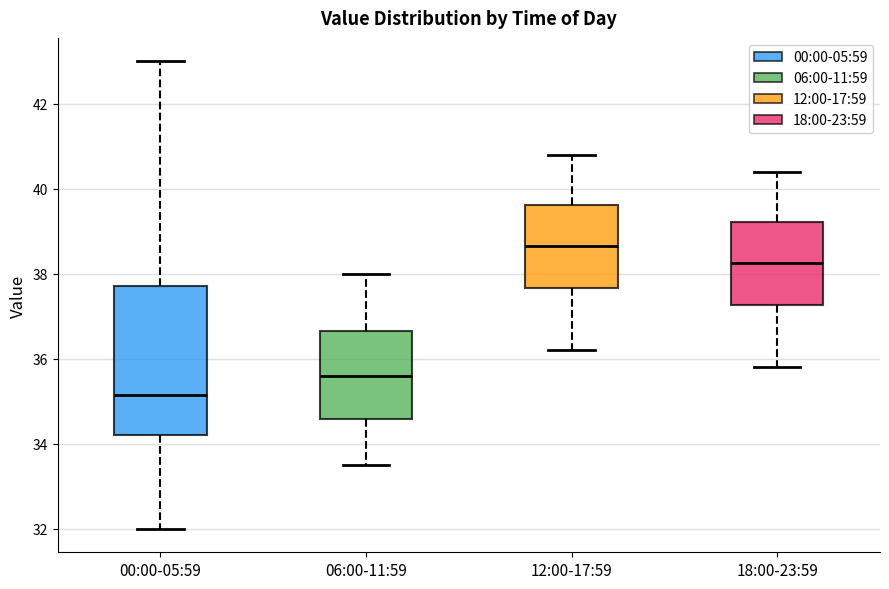

Reading left to right, transcribe this box plot: for each box, give where its median line is, the range the box spans, and where its two whiskers end, as read against the y-axis. The values are not printed on the chart, so give them approximately, as read against the axis.

00:00-05:59: median 35.2, box 34.2 to 37.8, whiskers 32.0 to 43.0
06:00-11:59: median 35.6, box 34.6 to 36.6, whiskers 33.6 to 38.0
12:00-17:59: median 38.6, box 37.6 to 39.6, whiskers 36.2 to 40.8
18:00-23:59: median 38.2, box 37.2 to 39.2, whiskers 35.8 to 40.4